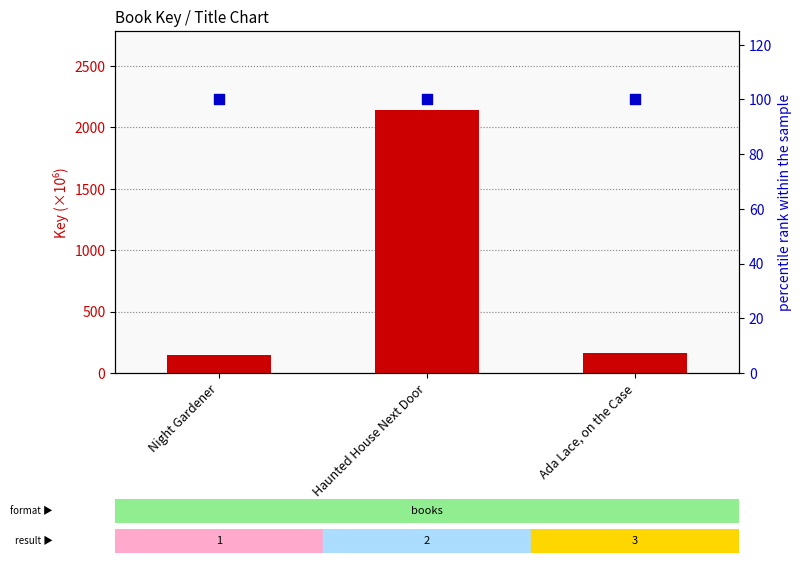

Which series reaches the minimum Y coordinate?

percentile rank within the sample